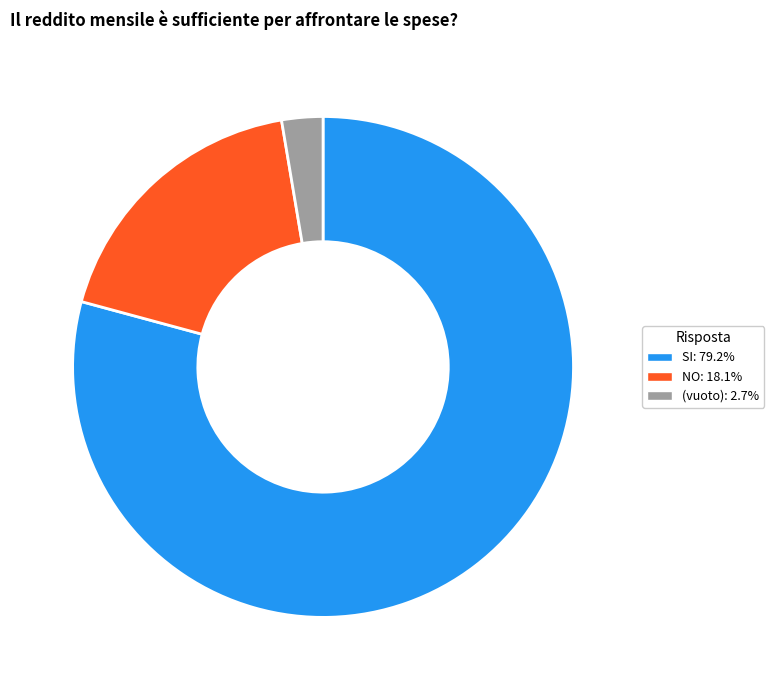

Is it true that SI is 69% of the pie?

False